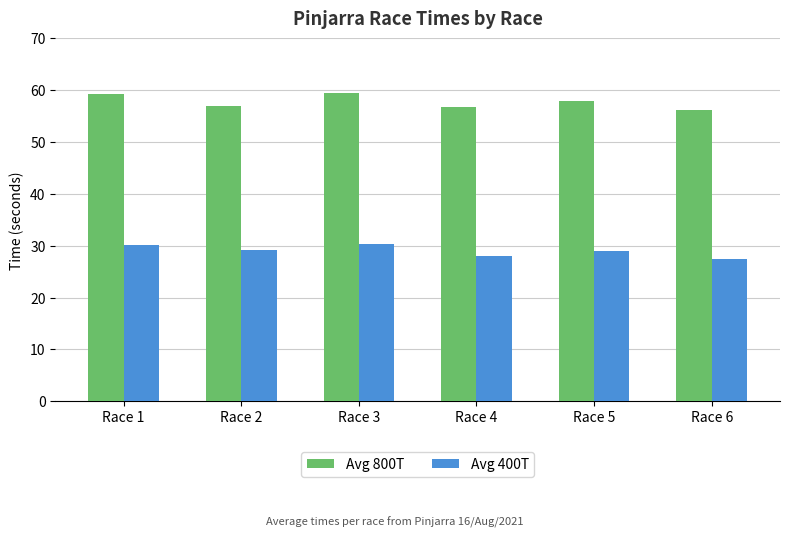

Which series changed the most between Race 3 and Race 6?

Avg 800T